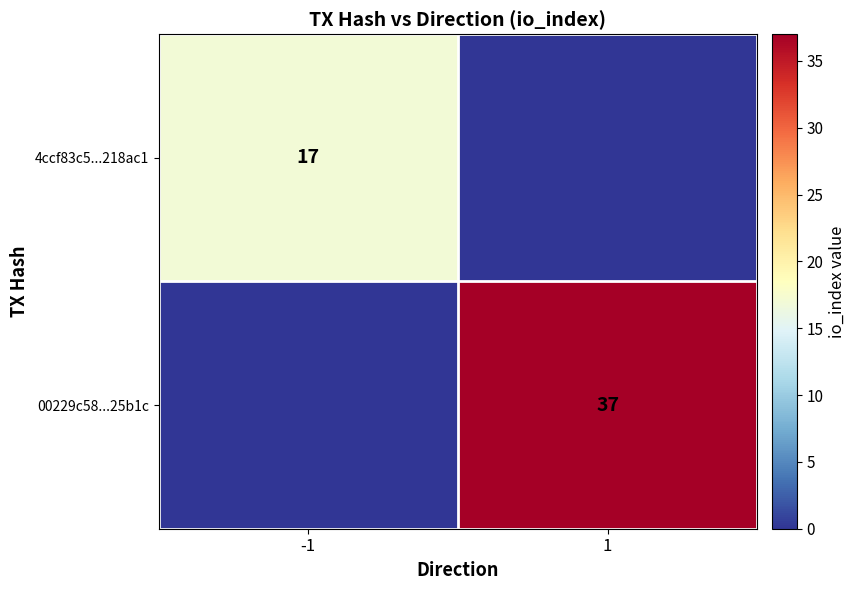

The 00229c58...25b1c series shows 37 at 1. True or false?

True